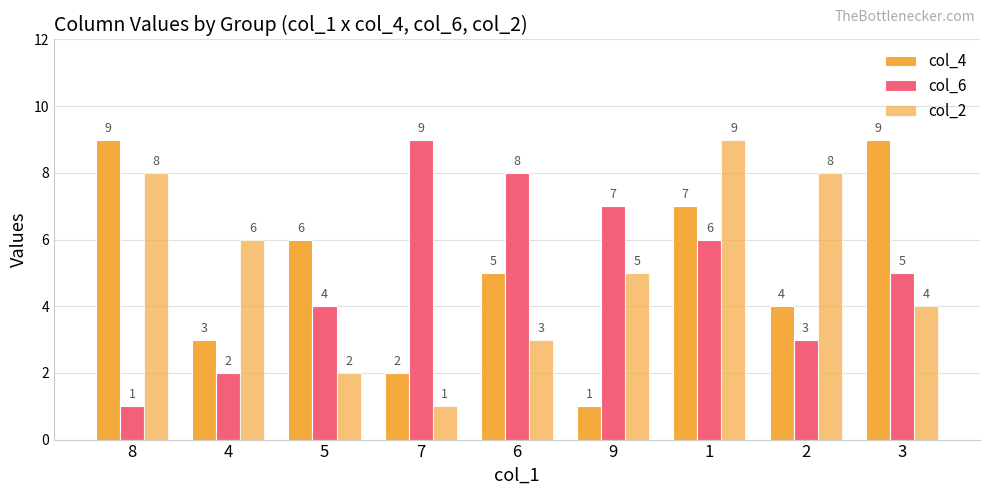

What is the spread (max minus min) of values at 9?

6